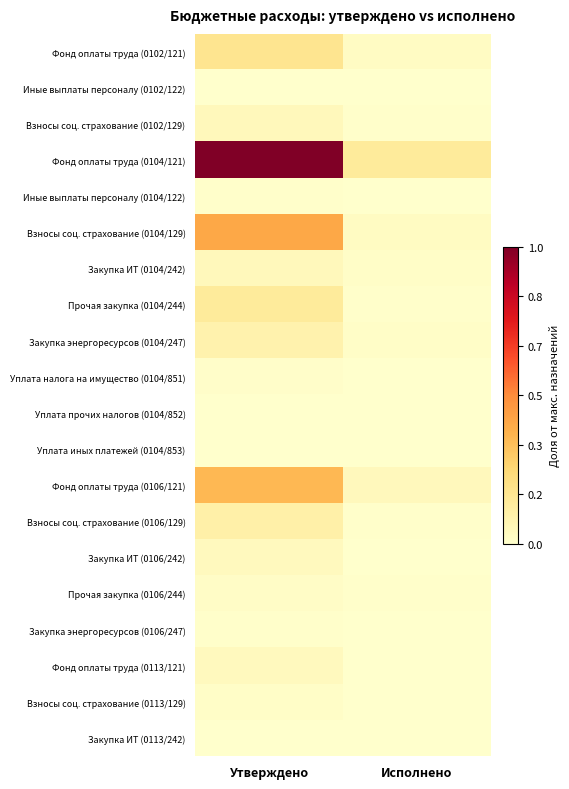

Reading left to right, extract all data points from this chart.

Фонд оплаты труда (0102/121): Утверждено=0.2	Исполнено=0.0
Иные выплаты персоналу (0102/122): Утверждено=0.0	Исполнено=0.0
Взносы соц. страхование (0102/129): Утверждено=0.1	Исполнено=0.0
Фонд оплаты труда (0104/121): Утверждено=1.0	Исполнено=0.1
Иные выплаты персоналу (0104/122): Утверждено=0.0	Исполнено=0.0
Взносы соц. страхование (0104/129): Утверждено=0.4	Исполнено=0.0
Закупка ИТ (0104/242): Утверждено=0.0	Исполнено=0.0
Прочая закупка (0104/244): Утверждено=0.1	Исполнено=0.0
Закупка энергоресурсов (0104/247): Утверждено=0.1	Исполнено=0.0
Уплата налога на имущество (0104/851): Утверждено=0.0	Исполнено=0.0
Уплата прочих налогов (0104/852): Утверждено=0.0	Исполнено=0.0
Уплата иных платежей (0104/853): Утверждено=0.0	Исполнено=0.0
Фонд оплаты труда (0106/121): Утверждено=0.4	Исполнено=0.0
Взносы соц. страхование (0106/129): Утверждено=0.1	Исполнено=0.0
Закупка ИТ (0106/242): Утверждено=0.0	Исполнено=0.0
Прочая закупка (0106/244): Утверждено=0.0	Исполнено=0.0
Закупка энергоресурсов (0106/247): Утверждено=0.0	Исполнено=0.0
Фонд оплаты труда (0113/121): Утверждено=0.0	Исполнено=0.0
Взносы соц. страхование (0113/129): Утверждено=0.0	Исполнено=0.0
Закупка ИТ (0113/242): Утверждено=0.0	Исполнено=0.0